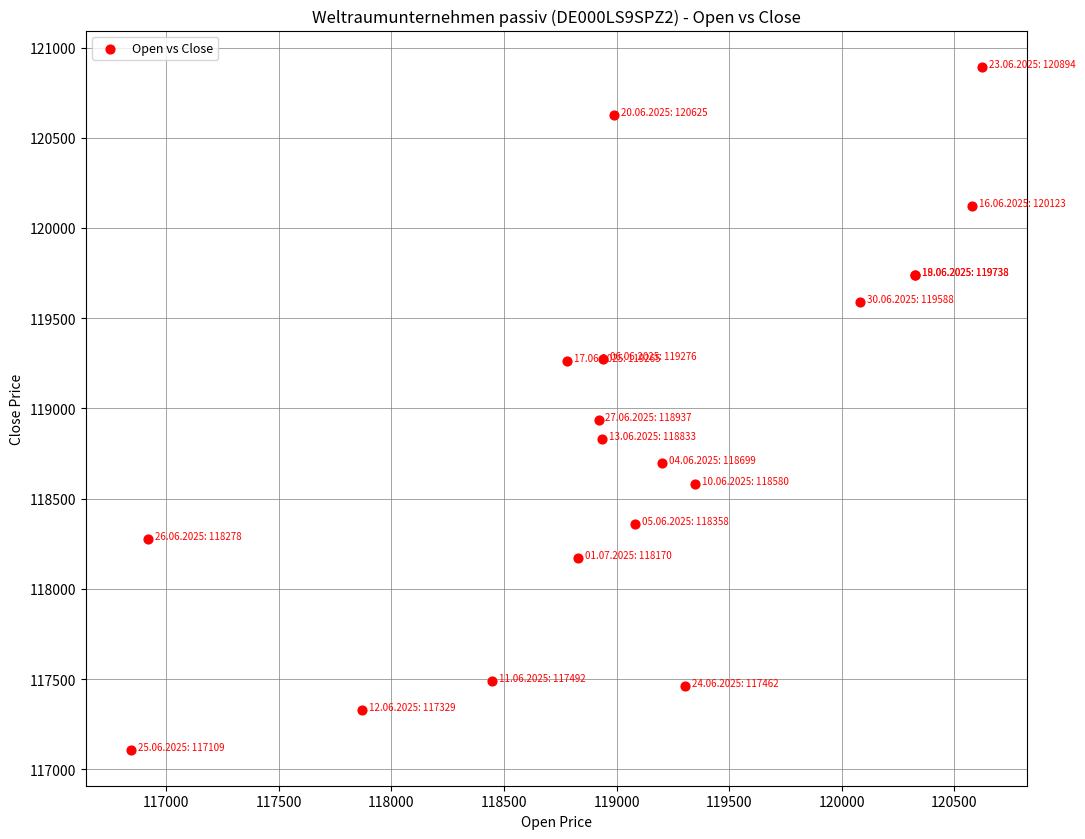

What Y value in the scatter plot is closest to 119001?

118937